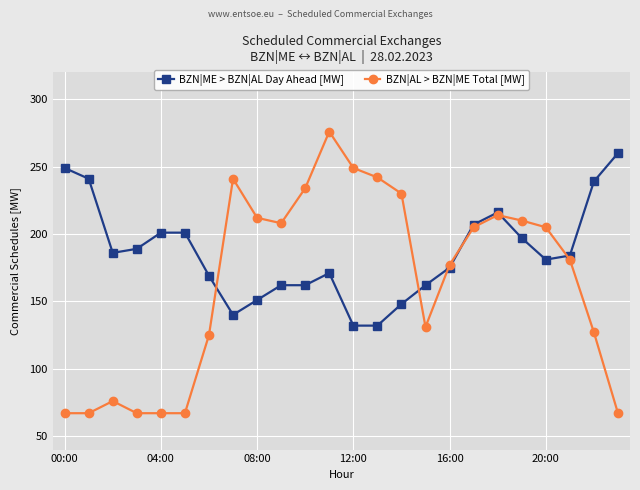

What is the value of the BZN|ME > BZN|AL Day Ahead [MW] point at the 3rd from the left?

186